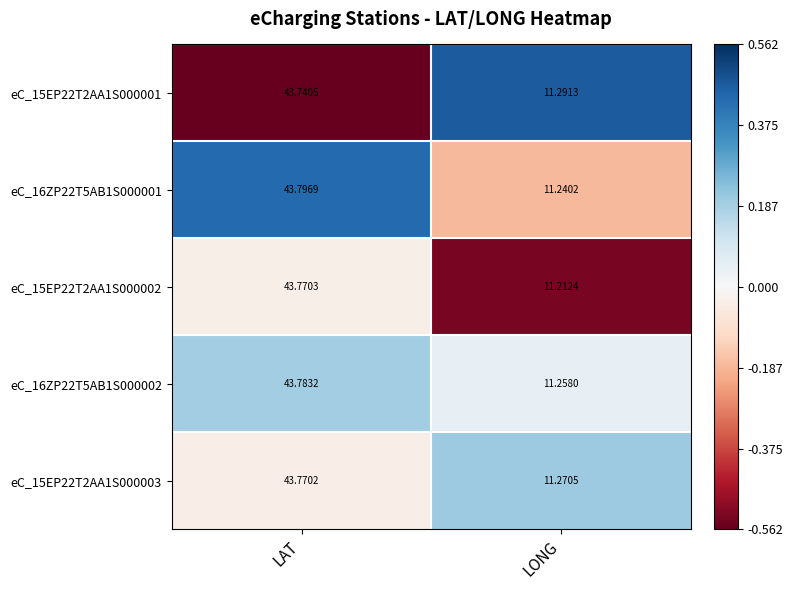

At which category is the sum across all series the highest?

LAT